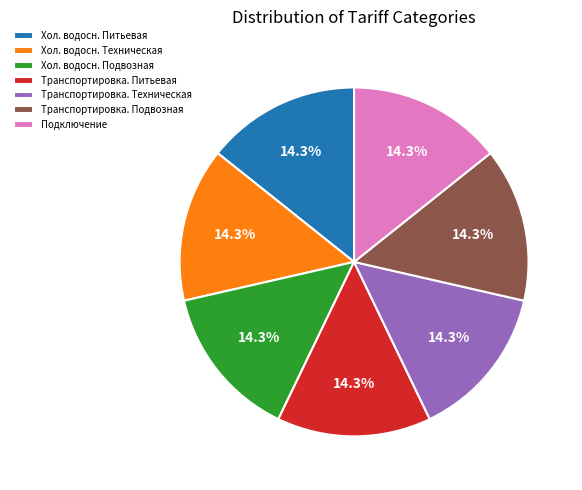

What is the ratio of the value at Хол. водосн. Подвозная to the value at Подключение?

1.0